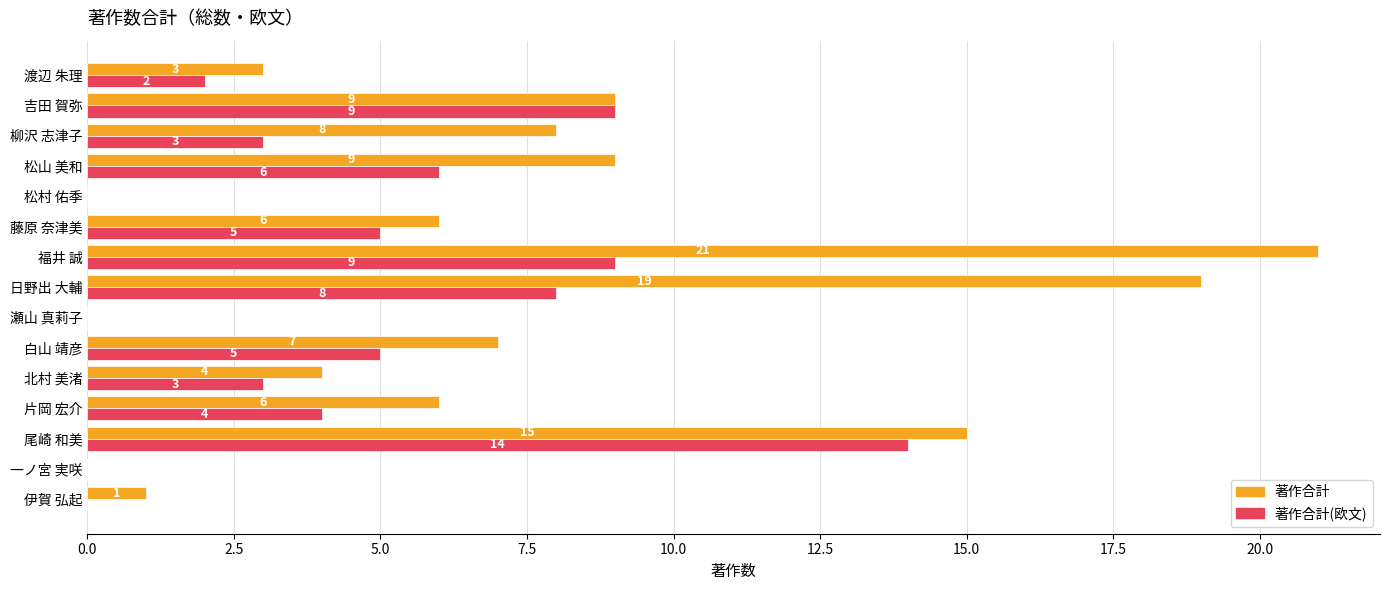

Which label corresponds to the largest value in the chart?

福井 誠